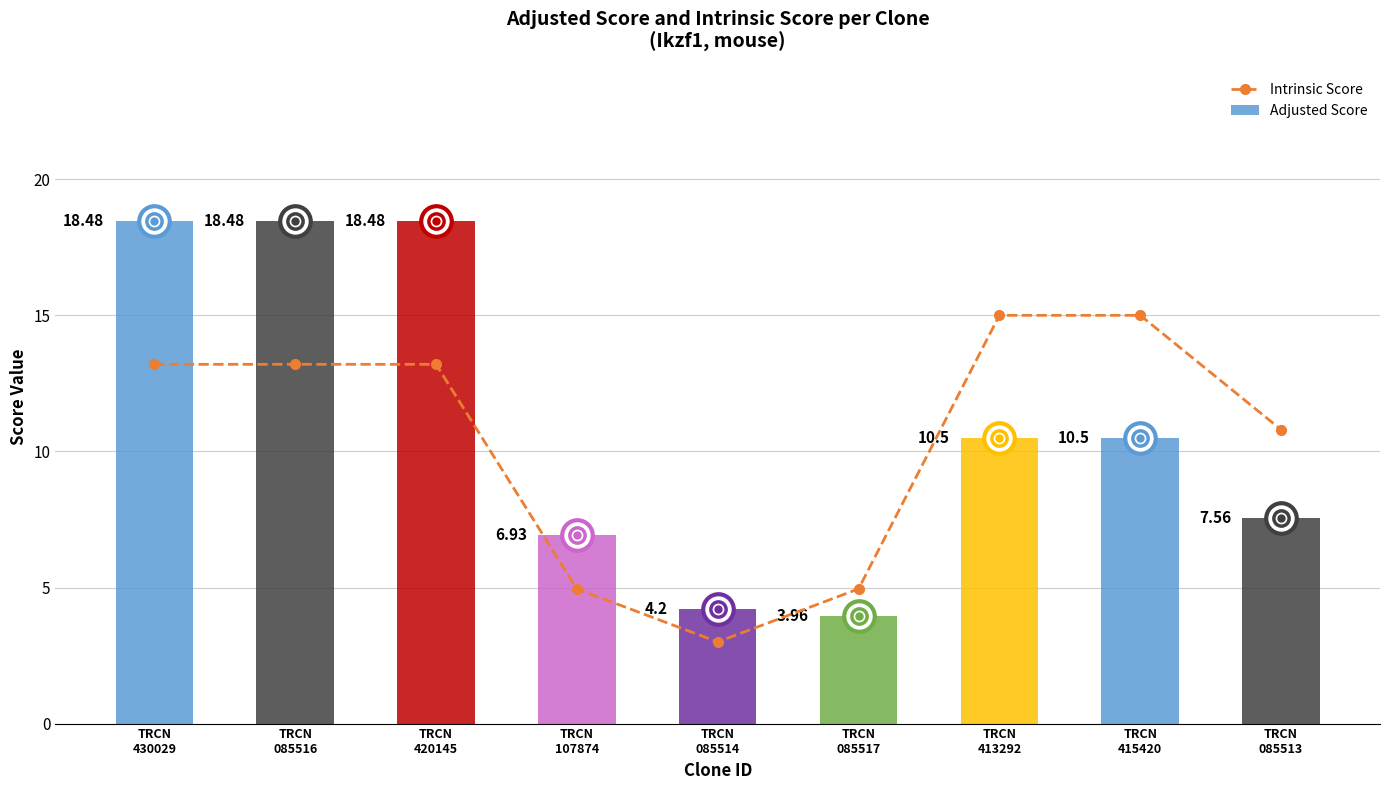

Reading left to right, list all the values displayed in this chart.

Intrinsic Score: TRCN
430029=13.2	TRCN
085516=13.2	TRCN
420145=13.2	TRCN
107874=5.0	TRCN
085514=3.0	TRCN
085517=5.0	TRCN
413292=15.0	TRCN
415420=15.0	TRCN
085513=10.8
Adjusted Score: TRCN
430029=18.5	TRCN
085516=18.5	TRCN
420145=18.5	TRCN
107874=6.9	TRCN
085514=4.2	TRCN
085517=4.0	TRCN
413292=10.5	TRCN
415420=10.5	TRCN
085513=7.6